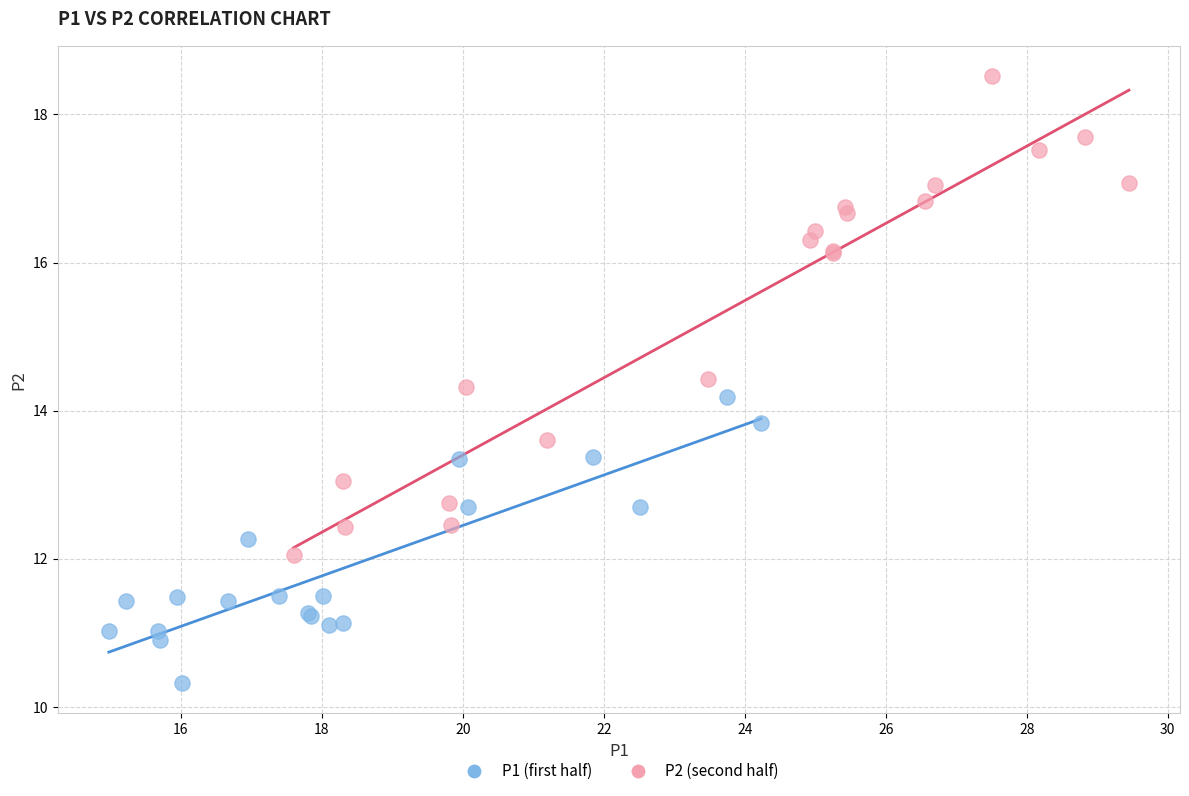

Which series contains the lowest Y value?

P1 (first half)